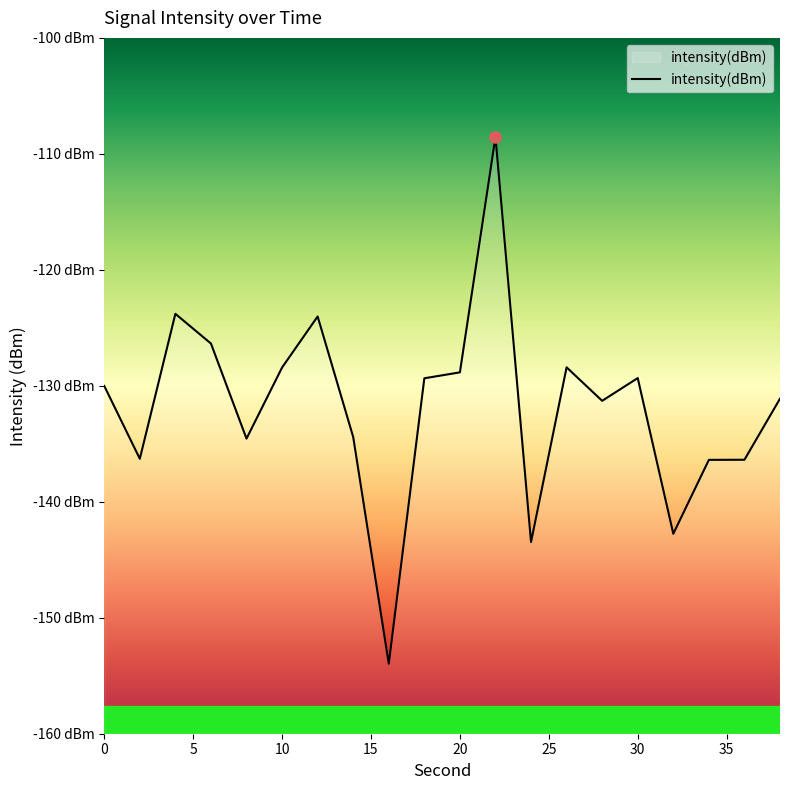

Which has a higher value, 16 or 10?

10